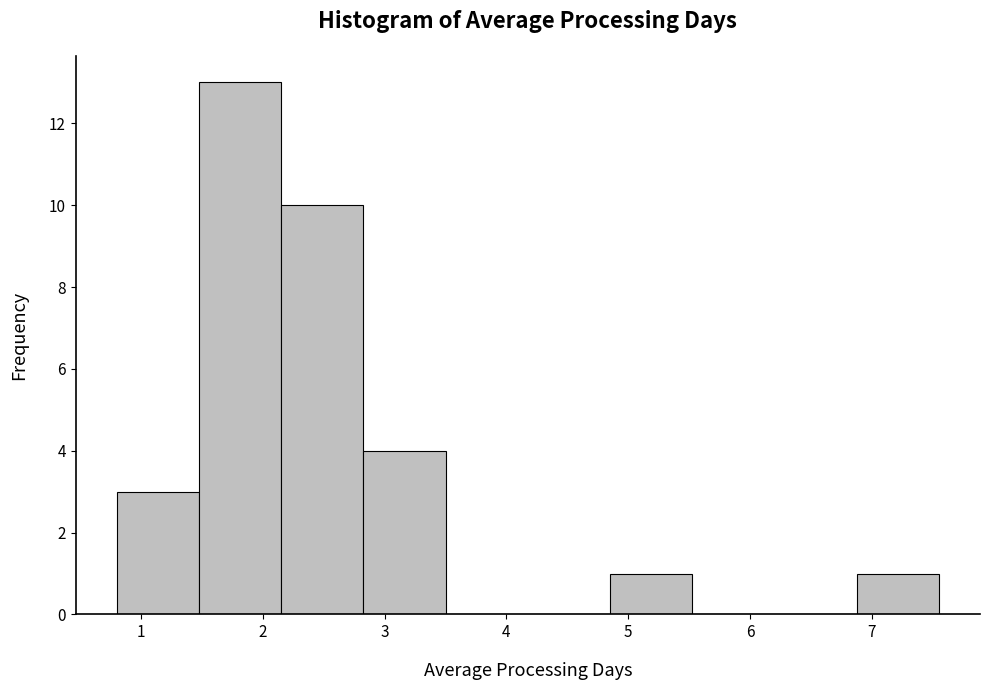

Reading left to right, transcribe this chart: for each bar, give the range it covers on the x-axis and its height. Neither the bar edges nor the heights are printed on the chart, so give them approximately, as read against the axes.

0.8 to 1.5: 3
1.5 to 2.2: 13
2.2 to 2.8: 10
2.8 to 3.5: 4
3.5 to 4.2: 0
4.2 to 4.9: 0
4.9 to 5.5: 1
5.5 to 6.2: 0
6.2 to 6.9: 0
6.9 to 7.6: 1